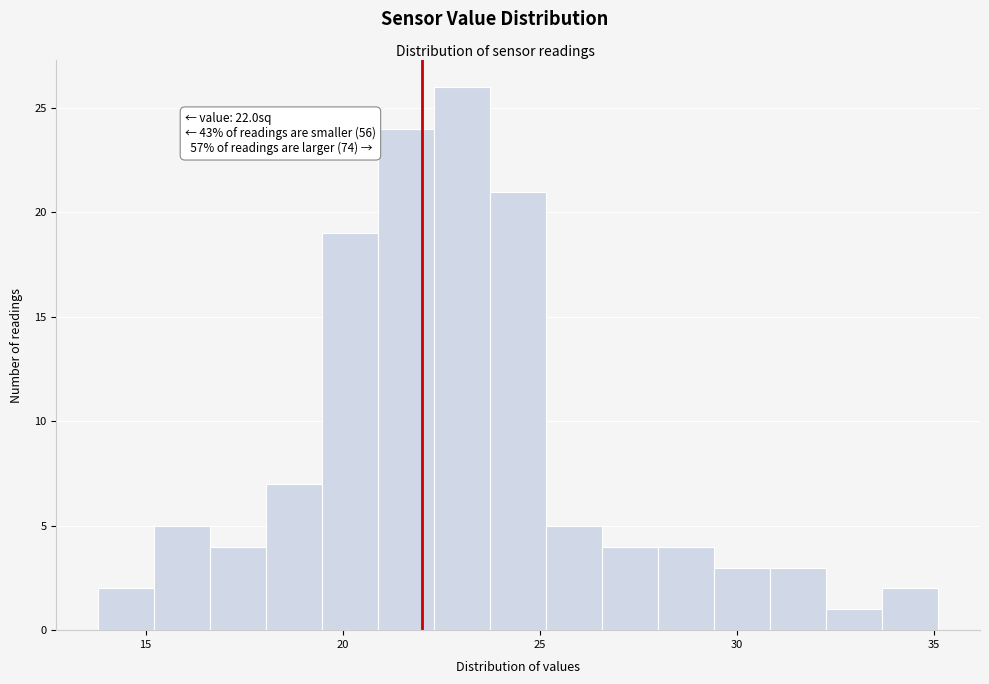

Read against the x-axis, roughly where is the centre of the tallest bar?

23.0